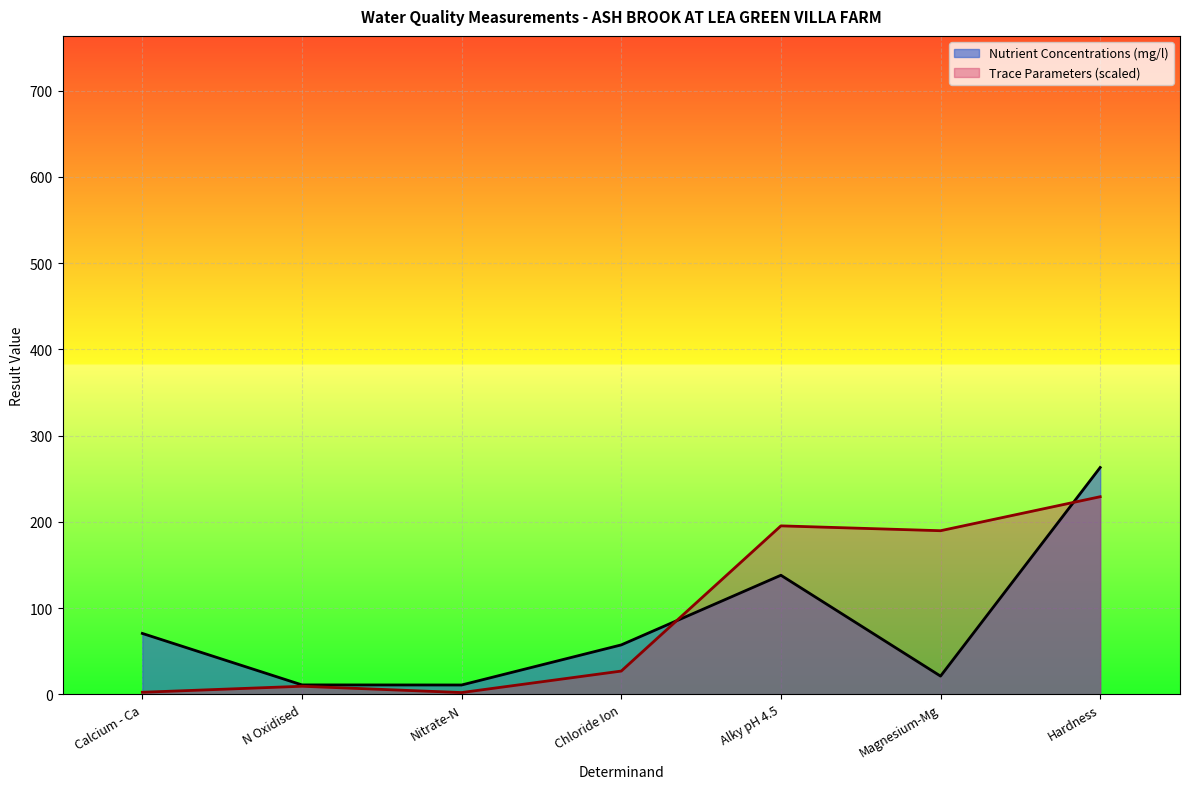

How many lines are shown in the chart?

2